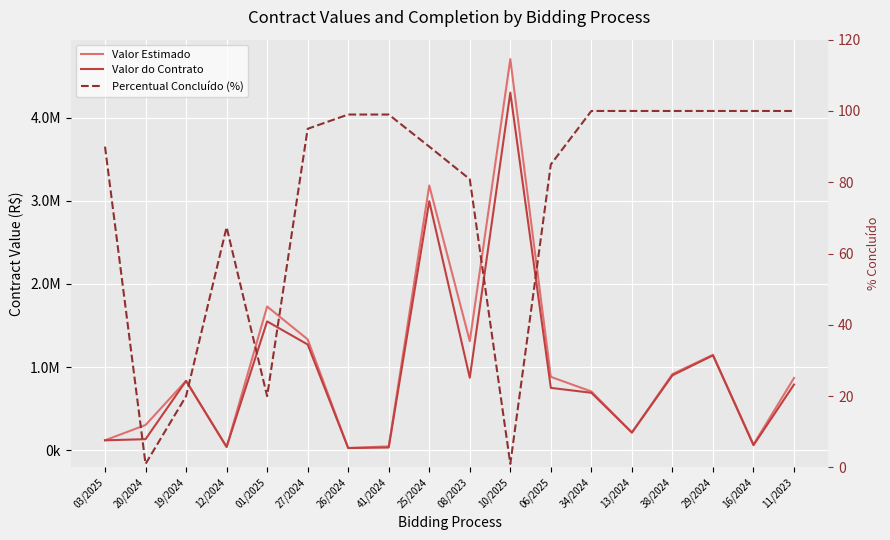

How many distinct data groups are displayed?

3